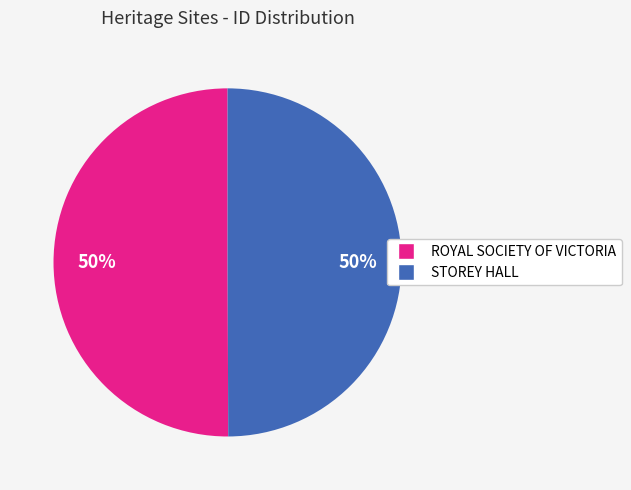

The ROYAL SOCIETY OF VICTORIA slice represents 56% of the pie. True or false?

False